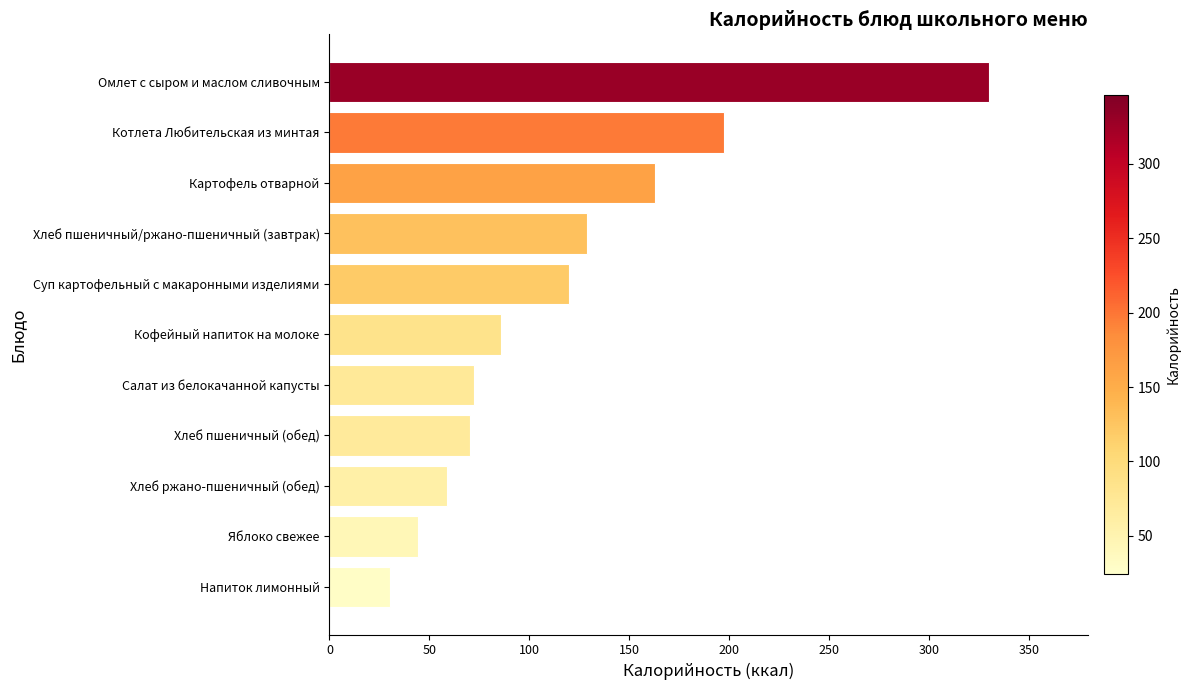

What is the maximum value shown in the chart?

329.8